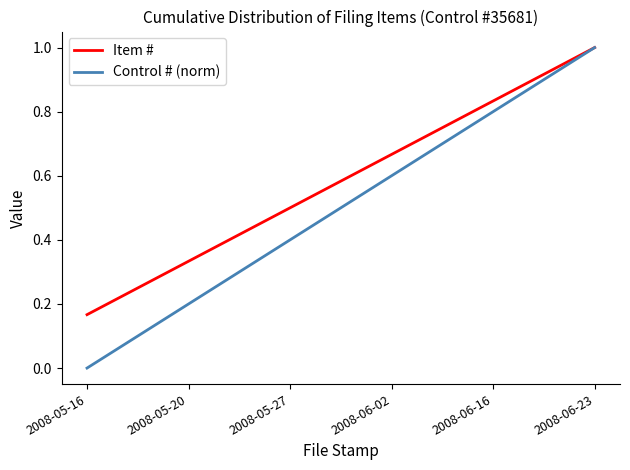

List the labels in order of Control # (norm) value, smallest first.

2008-05-16, 2008-05-20, 2008-05-27, 2008-06-02, 2008-06-16, 2008-06-23